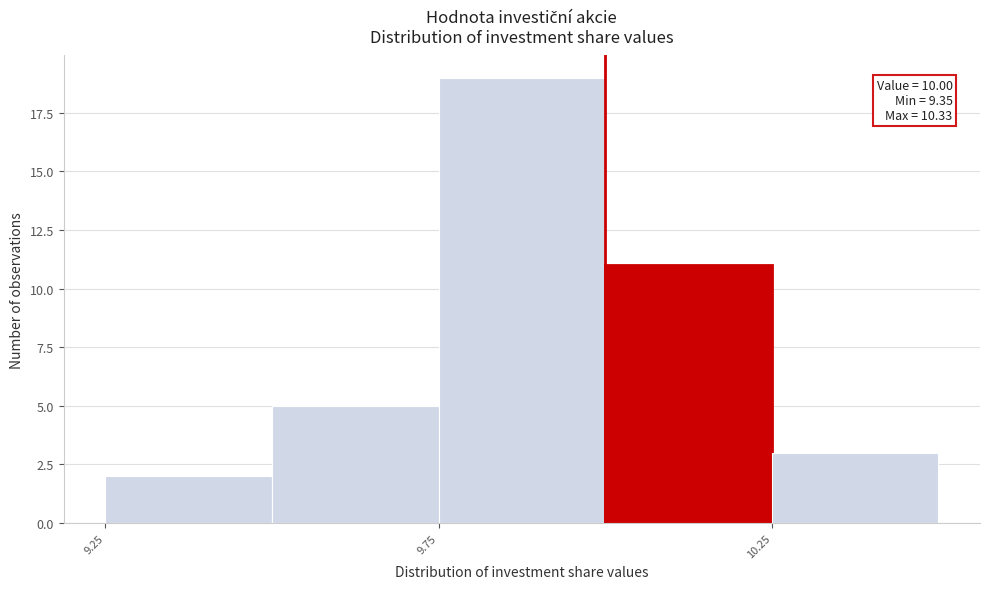

Over which range of the x-axis is the bar tallest?

9.75 to 10.00